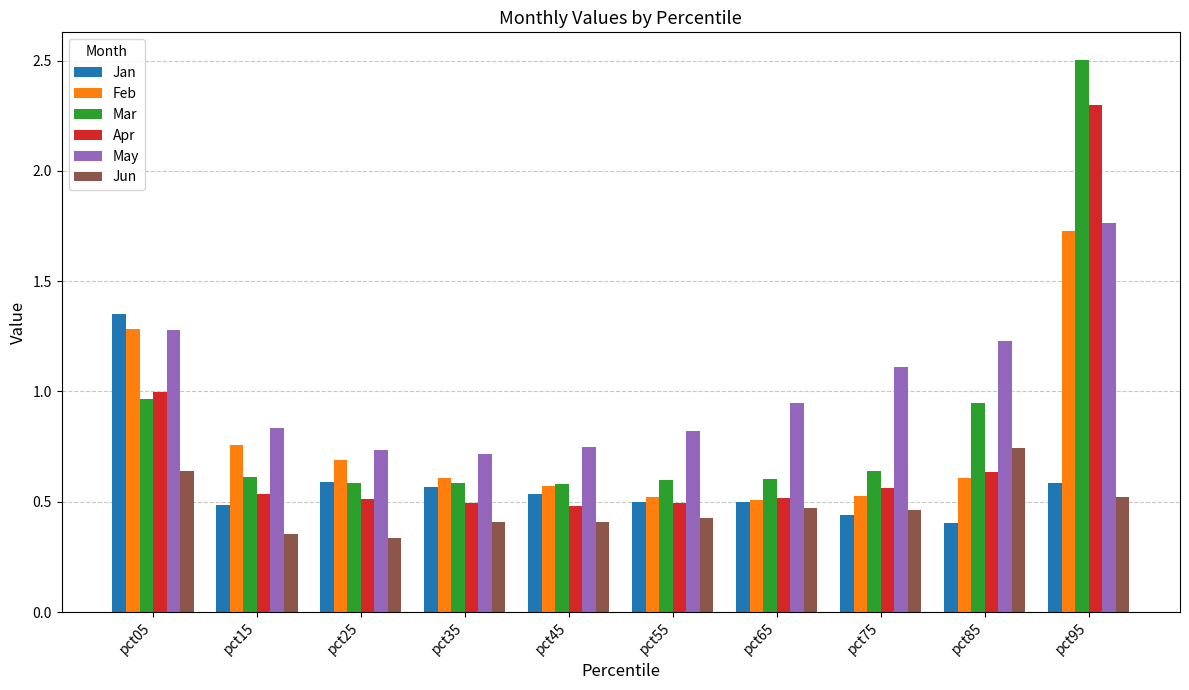

The value of Apr at pct35 is 0.5. True or false?

True